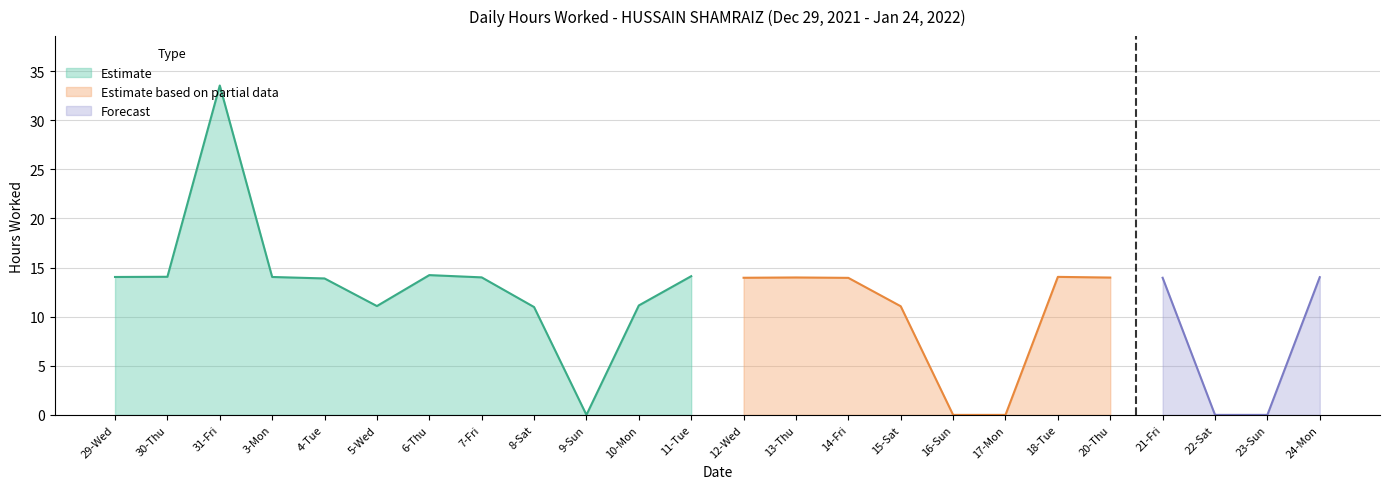

True or false: the data has more than 1 interior local peaks.

True